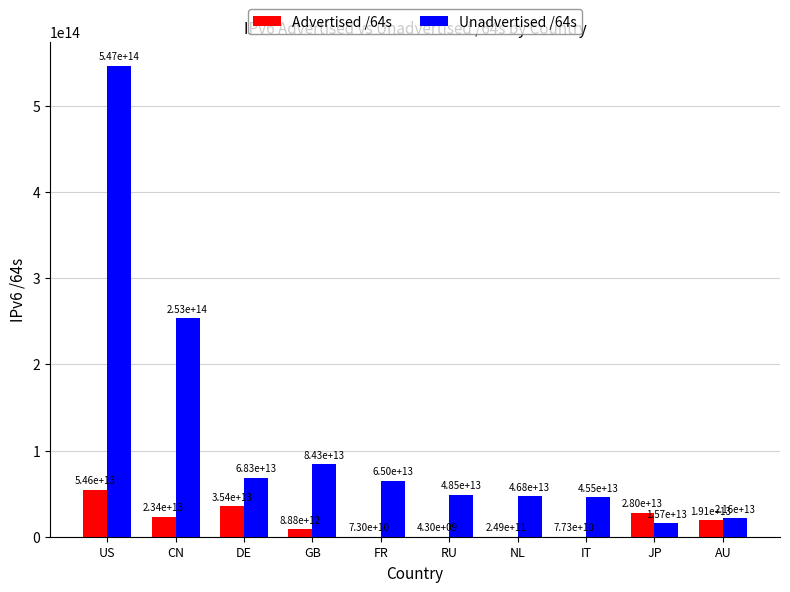

Where is Unadvertised /64s nearest to the value 281127171129336?

CN